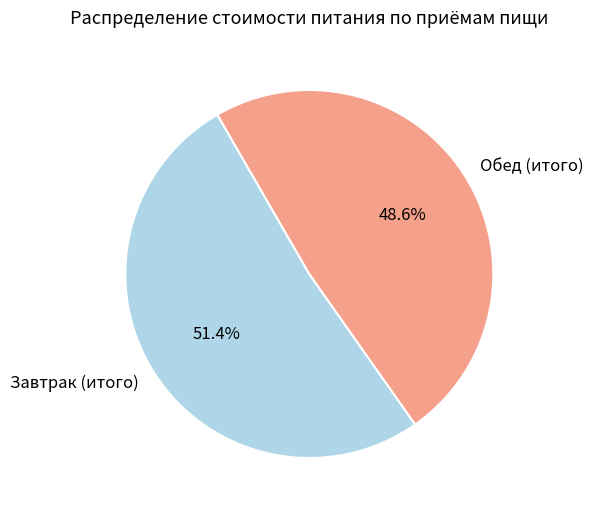

To the nearest percent, what percentage of the pie is Завтрак (итого)?

51%